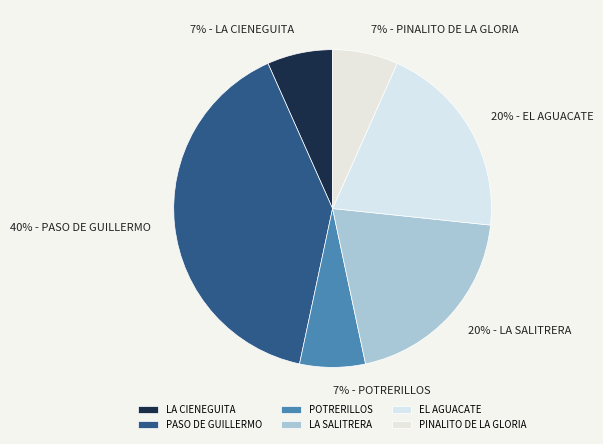

Combined, do LA SALITRERA and LA CIENEGUITA account for over 50%?

No